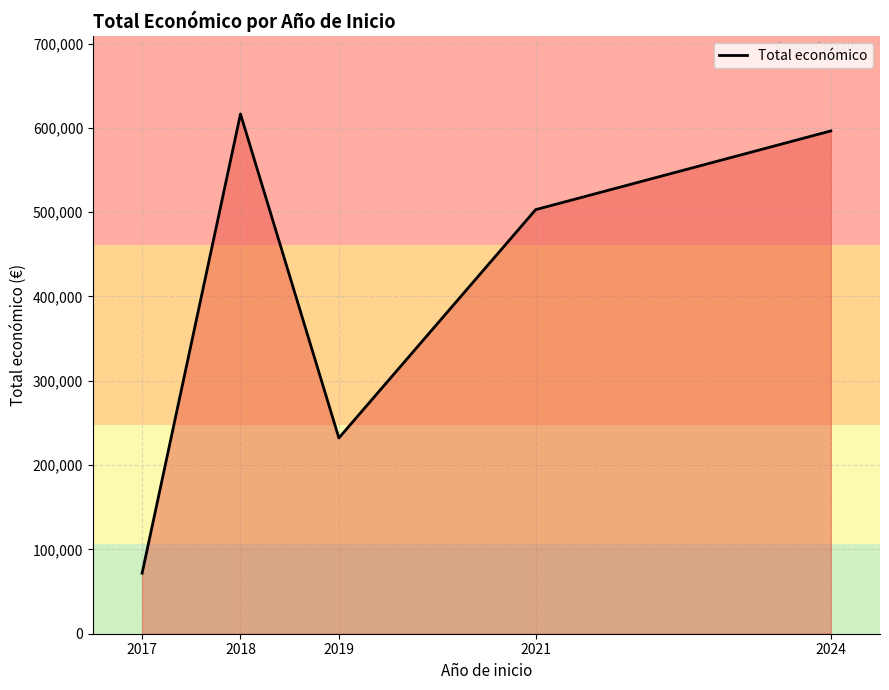

At which label does the data first exceed 503001?

2018